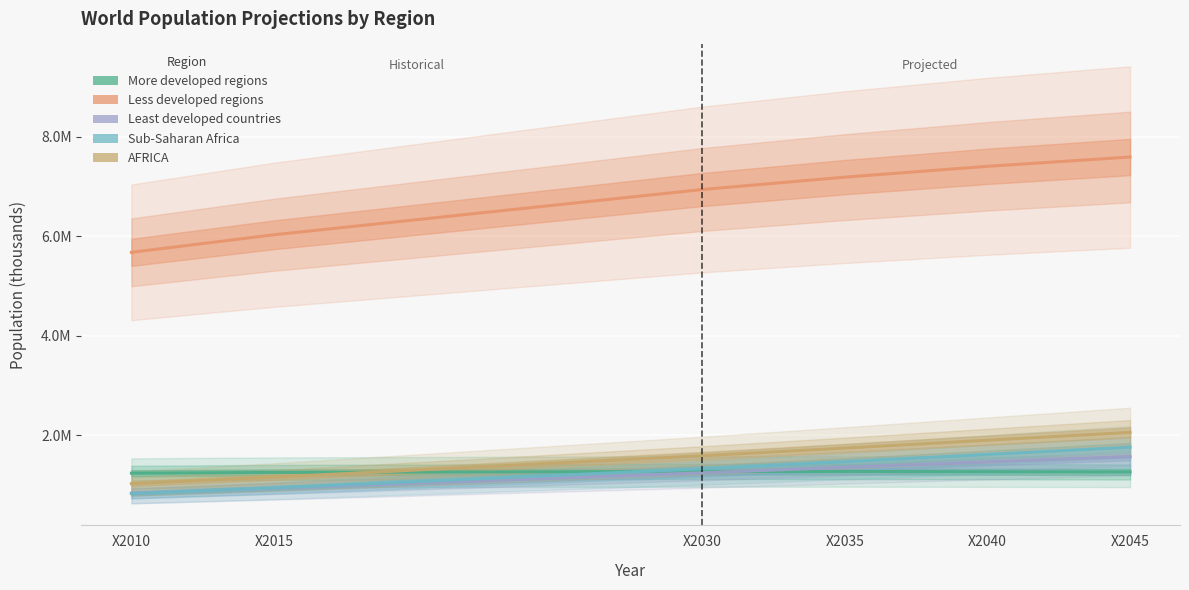

What is the difference between the Least developed countries values at X2015 and X2045?

639619